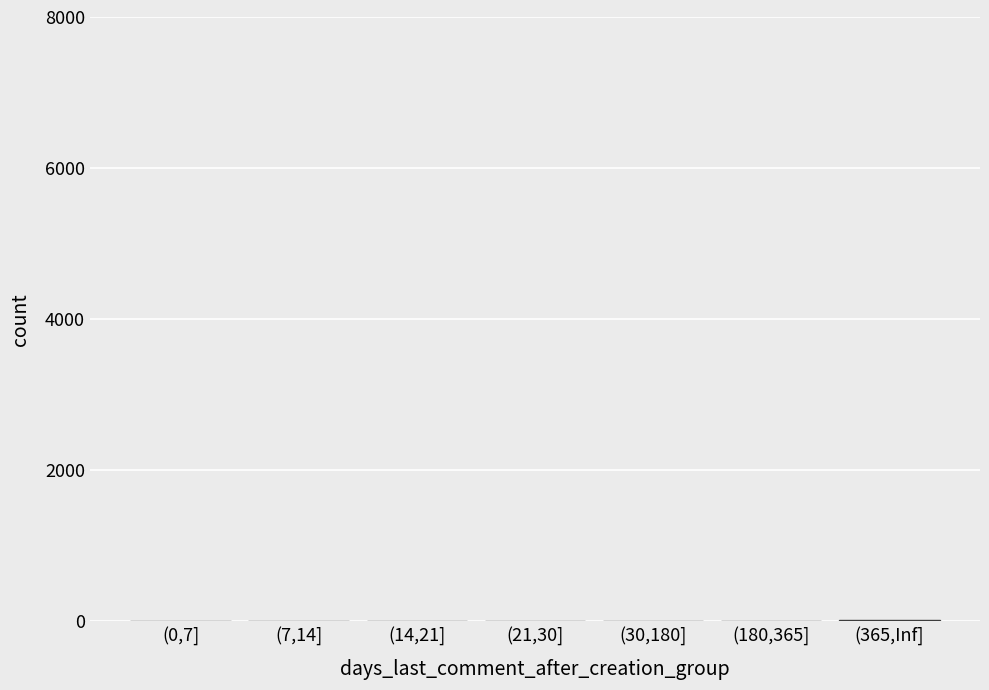

What is the sum of all values?

25